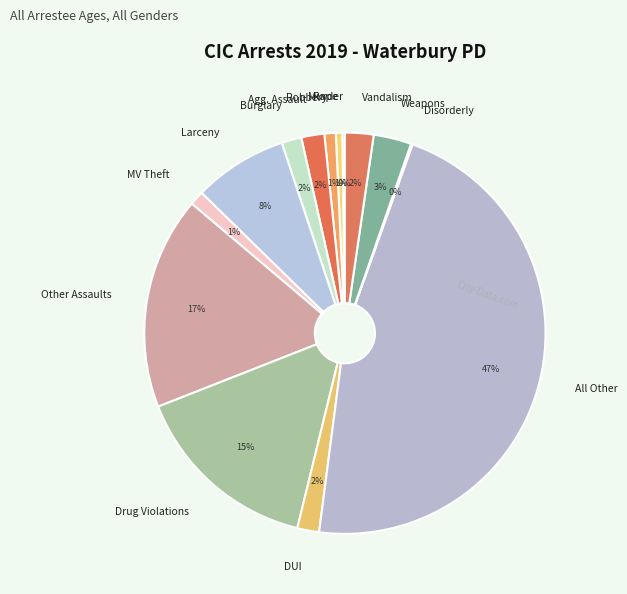

The Agg. Assault slice represents 2% of the pie. True or false?

True